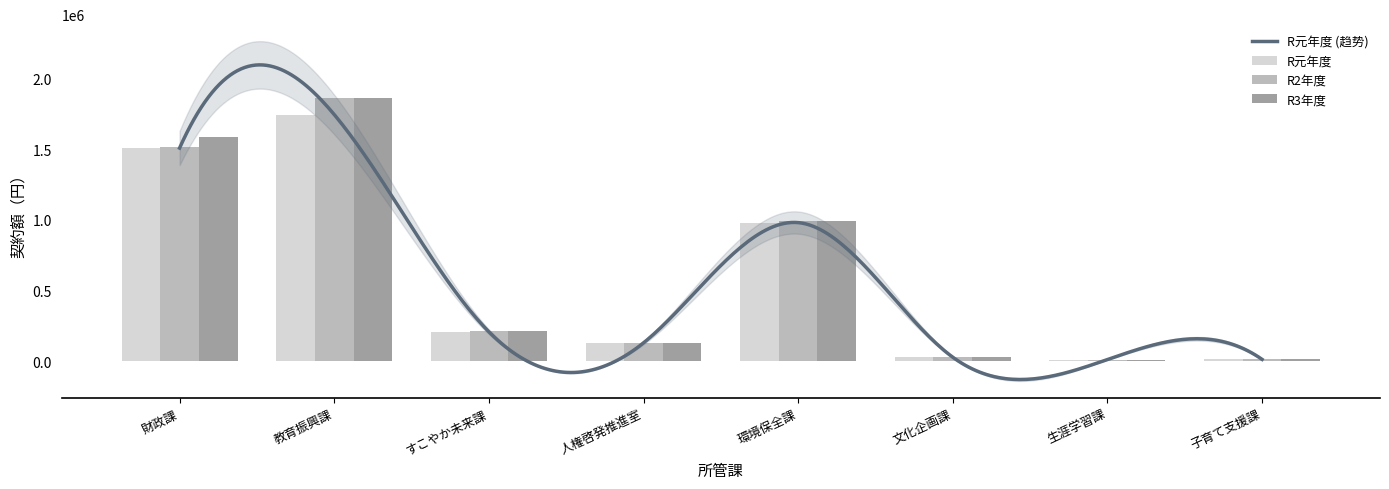

Reading right to left, extract all data points from this chart.

R元年度: 14170	13080	29400	980418	130800	209340	1743906	1507080
R2年度: 14300	13200	29700	989412	132000	211200	1861920	1518000
R3年度: 14300	13200	29700	989412	132000	211200	1858560	1581800